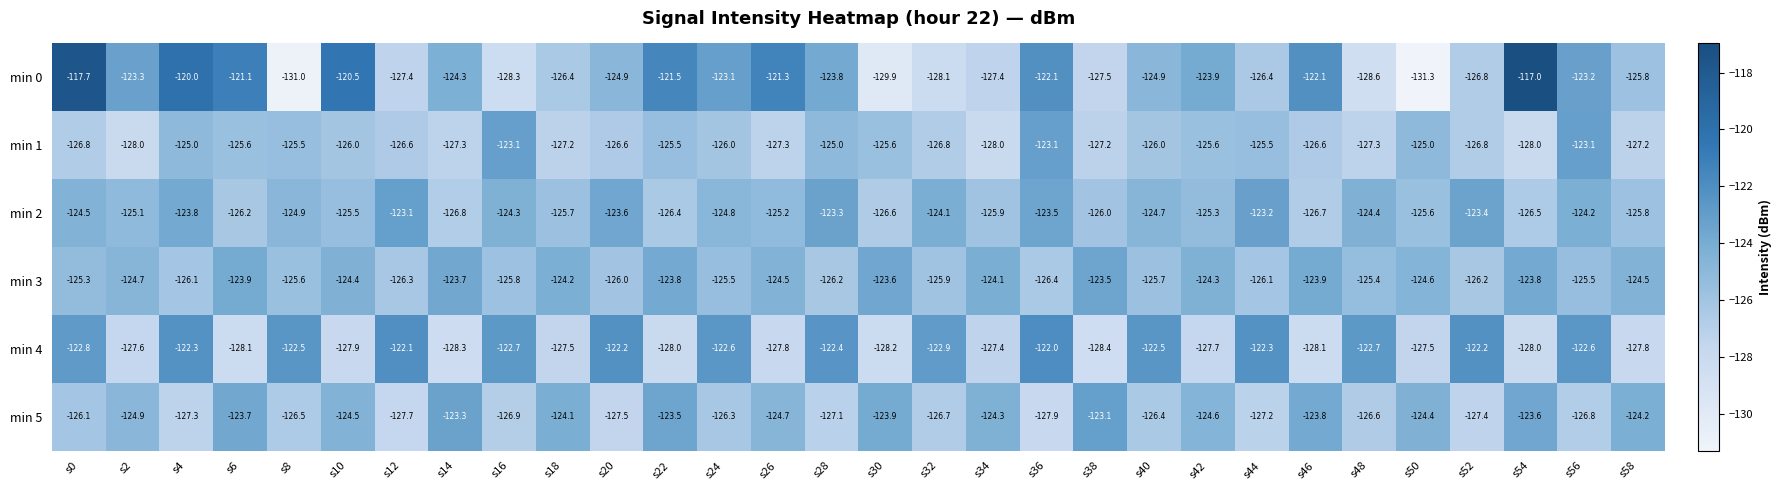

What is the difference between the highest and lowest values at s46?

6.0